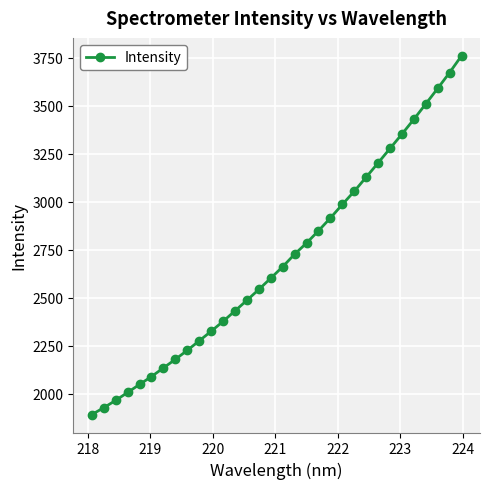

What is the value of the 19th point from the left?

2785.4